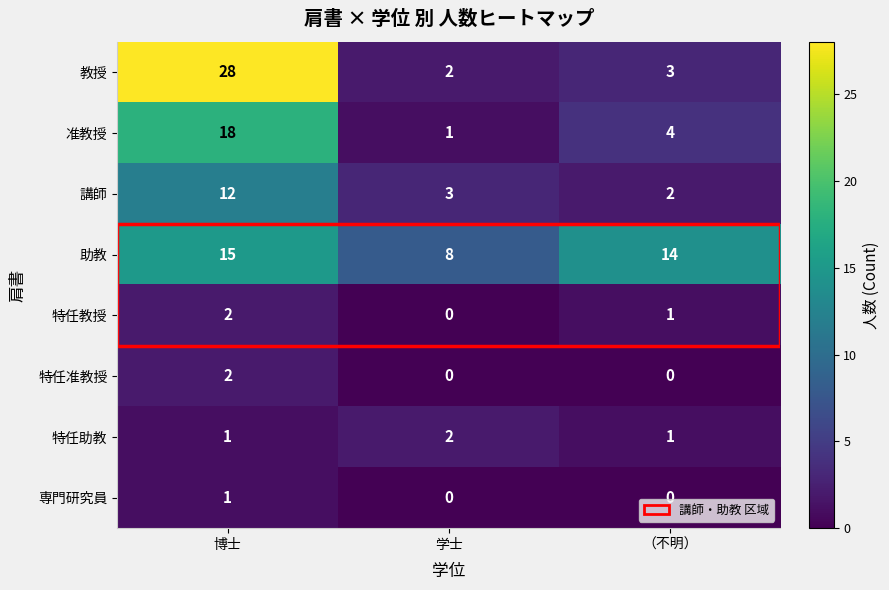

At which category is the sum across all series the highest?

博士